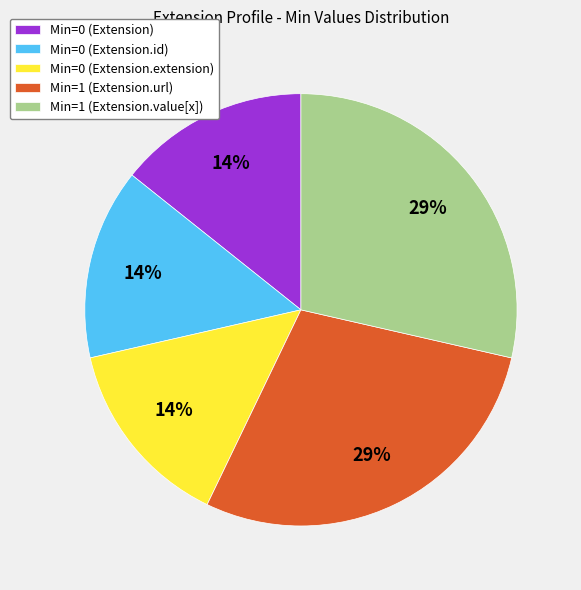

How many slices are in this pie chart?

5